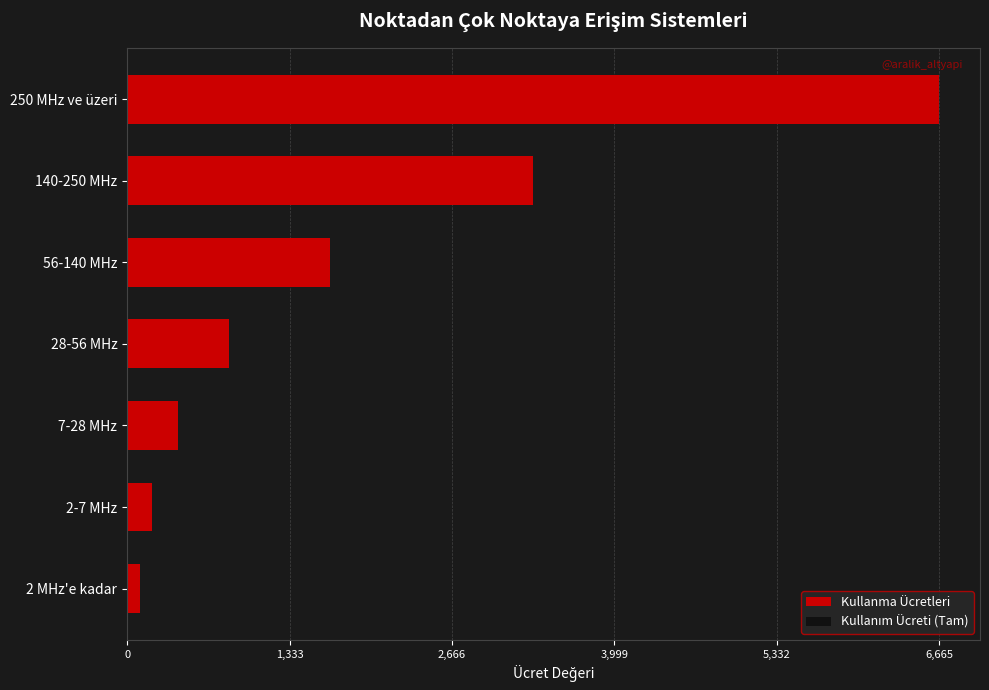

What value does the data have at 2-7 MHz?

208.3